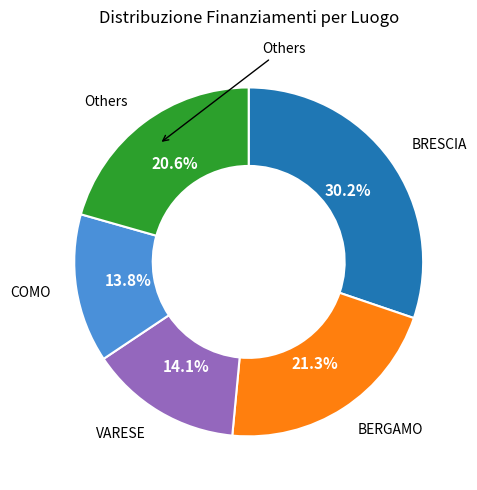

Does any single category account for the majority?

No